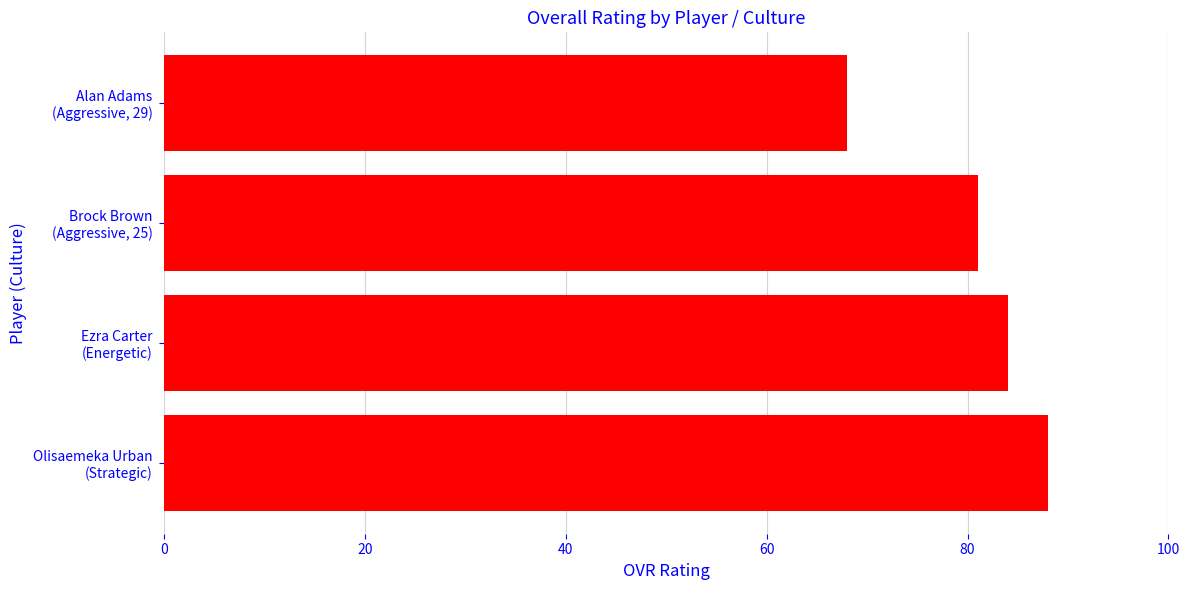

What is the maximum value shown in the chart?

88